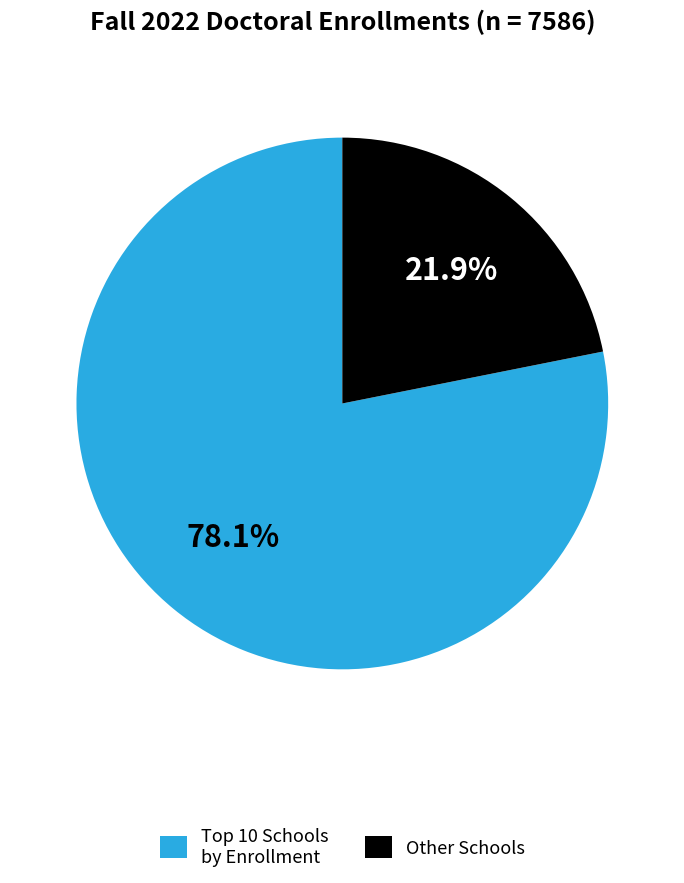

Rank the categories by value from highest to lowest.

Top 10 Schools by Enrollment, Other Schools